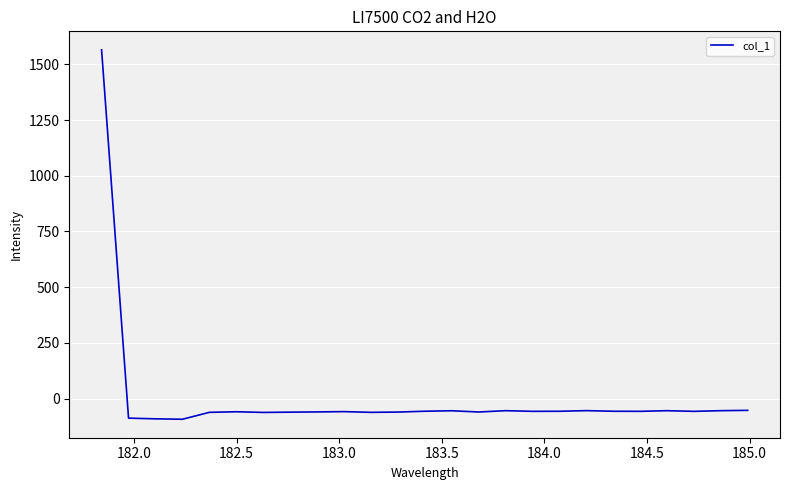

What is the greatest value displayed?

1565.0